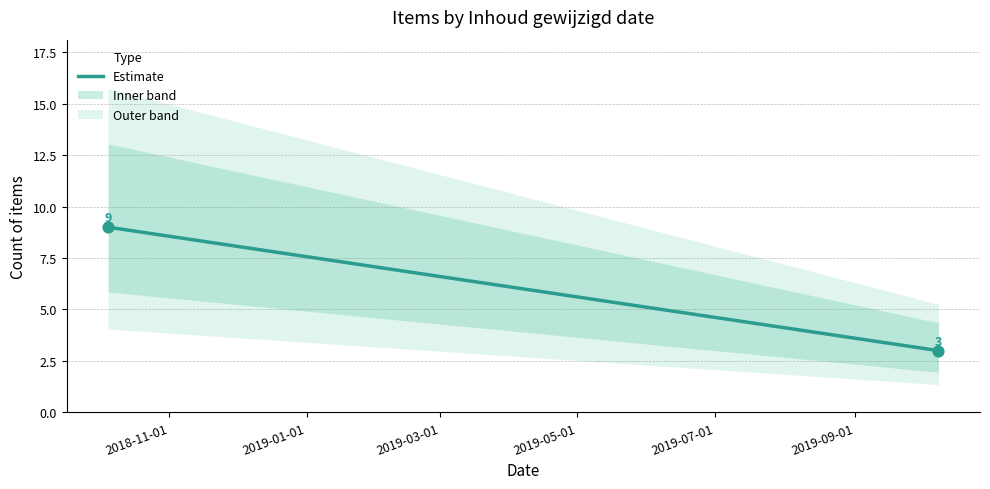

What is the average X value?

17993